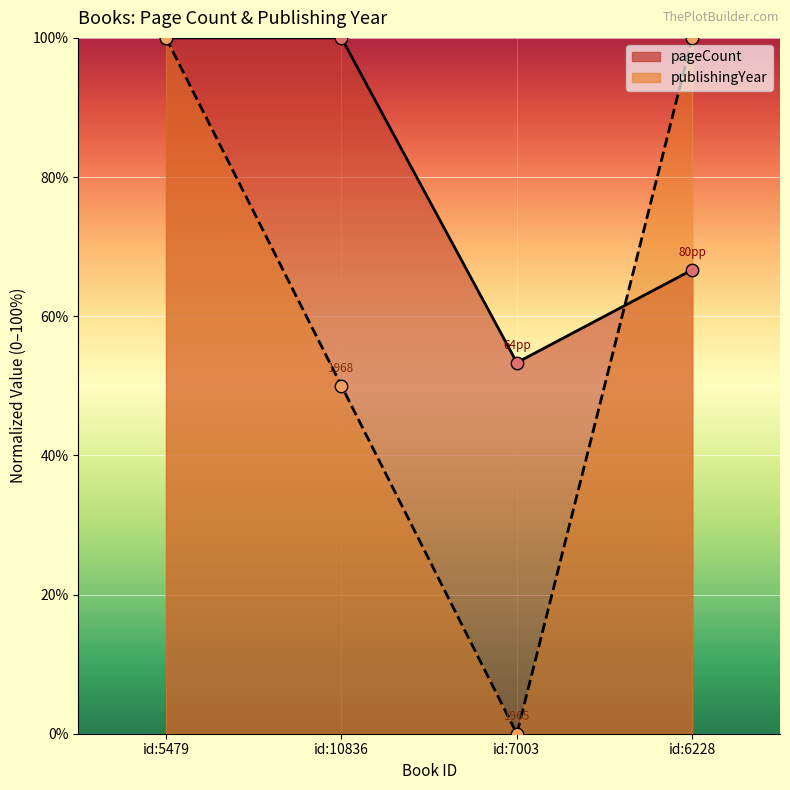

At which category is the sum across all series the highest?

id:5479